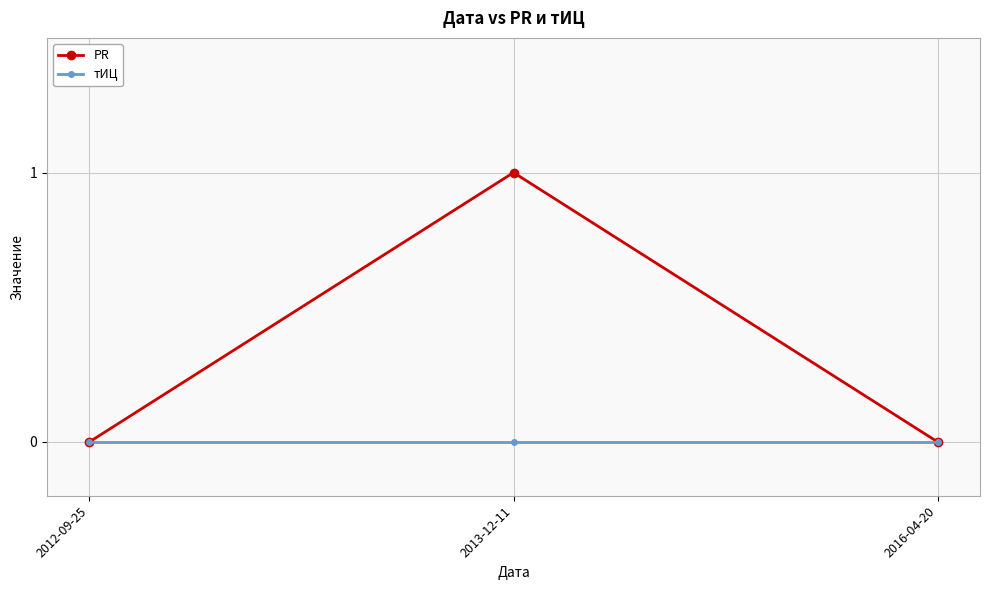

Reading left to right, list all the values displayed in this chart.

PR: 2012-09-25=0	2013-12-11=1	2016-04-20=0
тИЦ: 2012-09-25=0	2013-12-11=0	2016-04-20=0